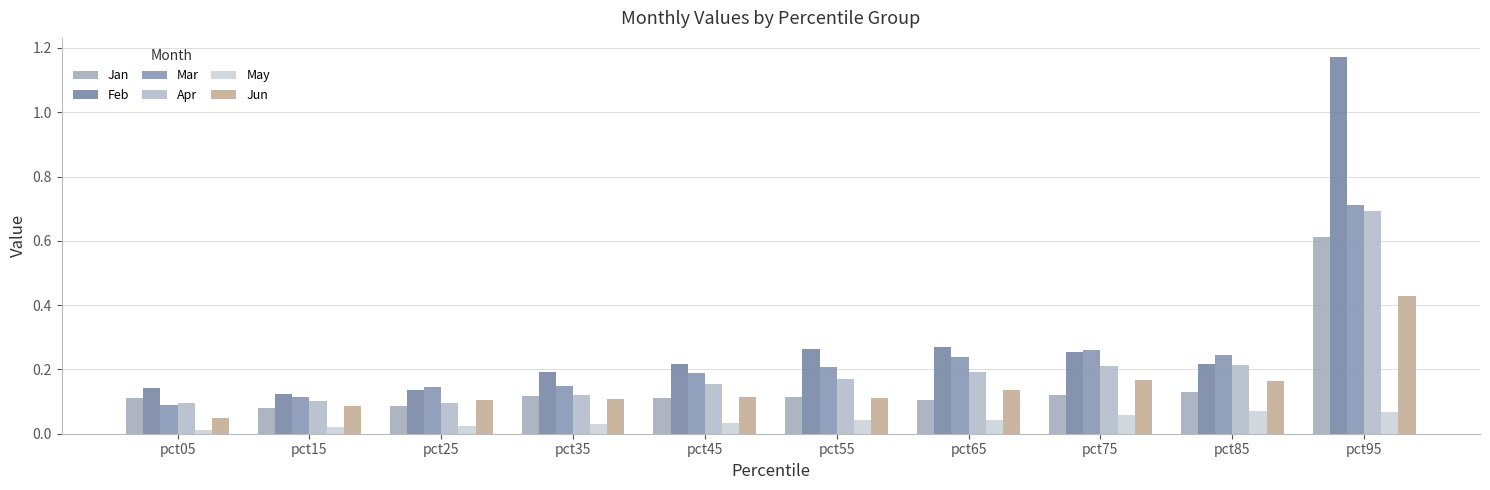

Count the Feb values in the range 0 to 1.

9